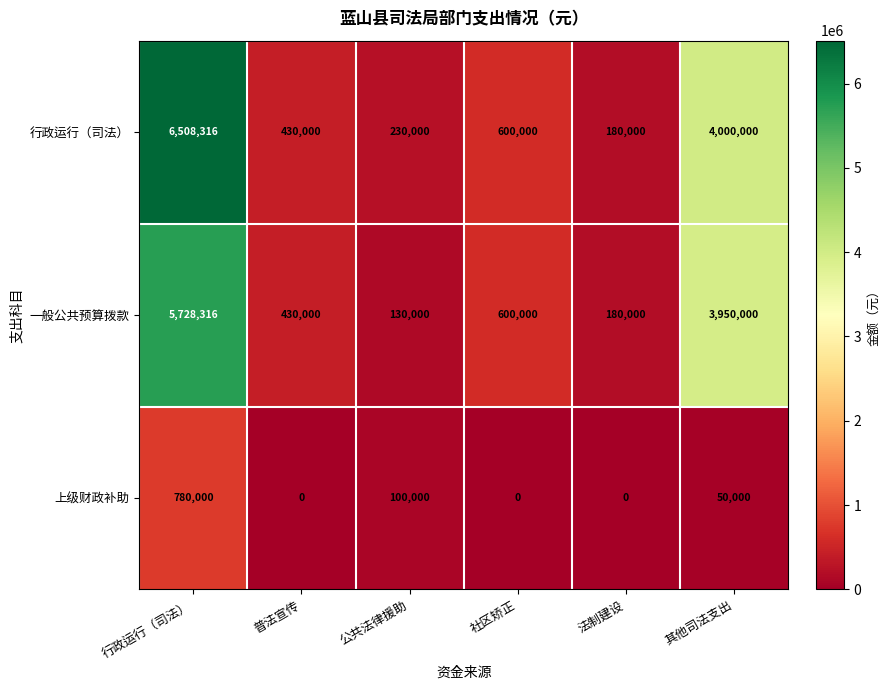

How many distinct data groups are displayed?

3